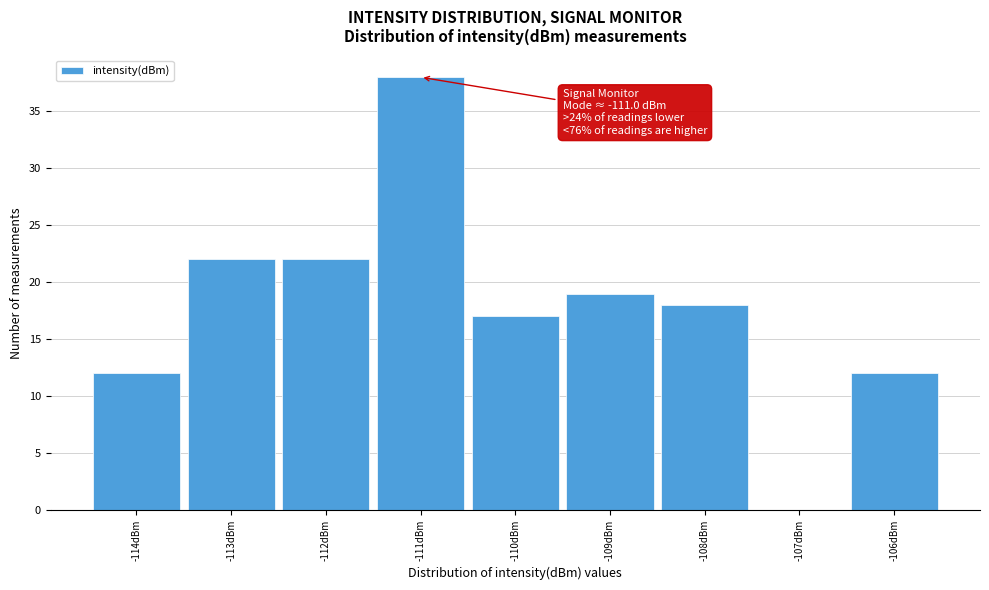

Which range on the x-axis has the tallest bar?

-111.5 to -110.5